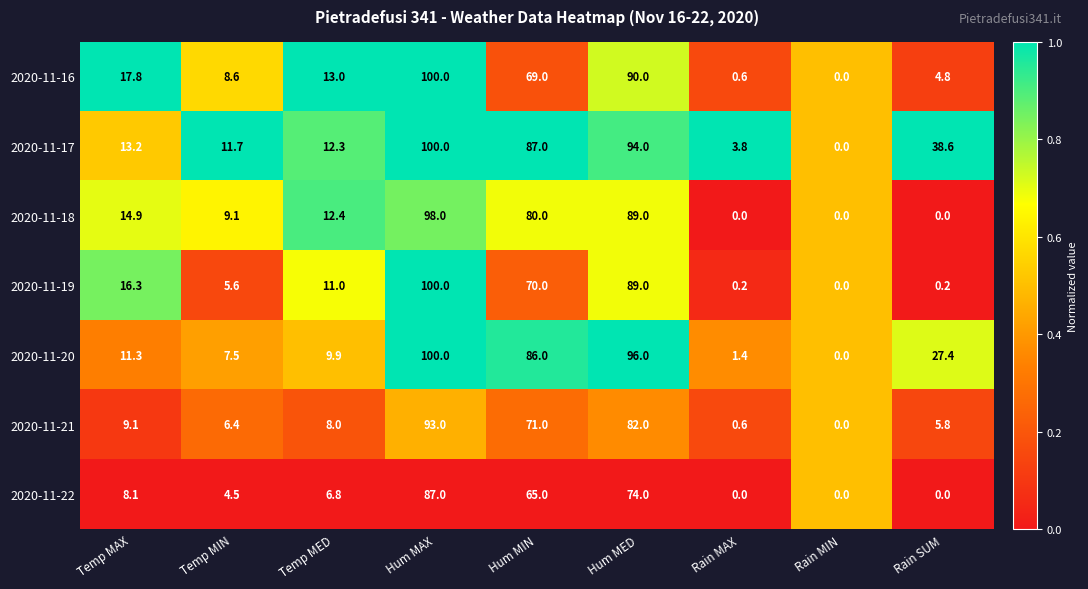

What is the difference between the second highest and minimum values in the 2020-11-18 series?

89.0